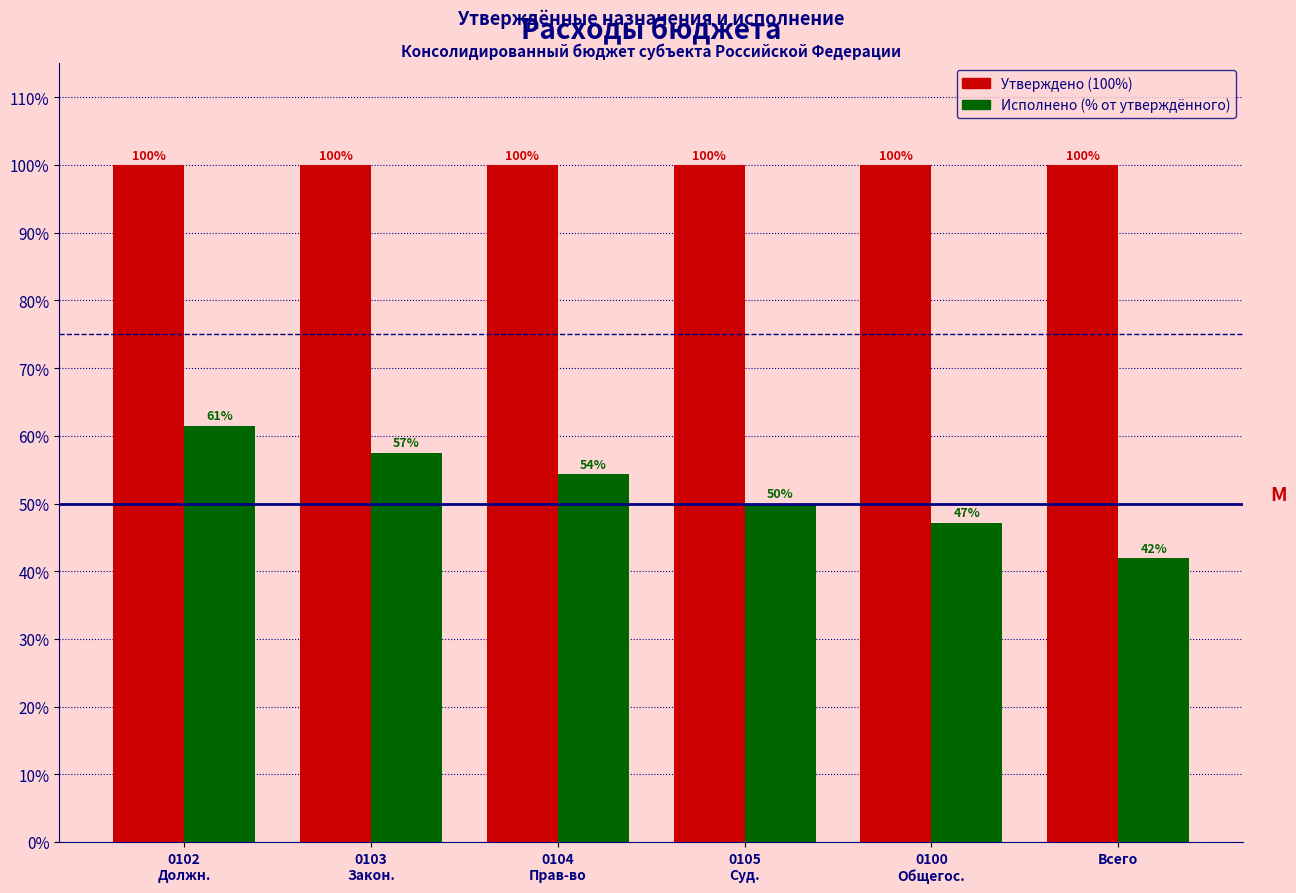

What is the minimum value shown in the chart?

41.9